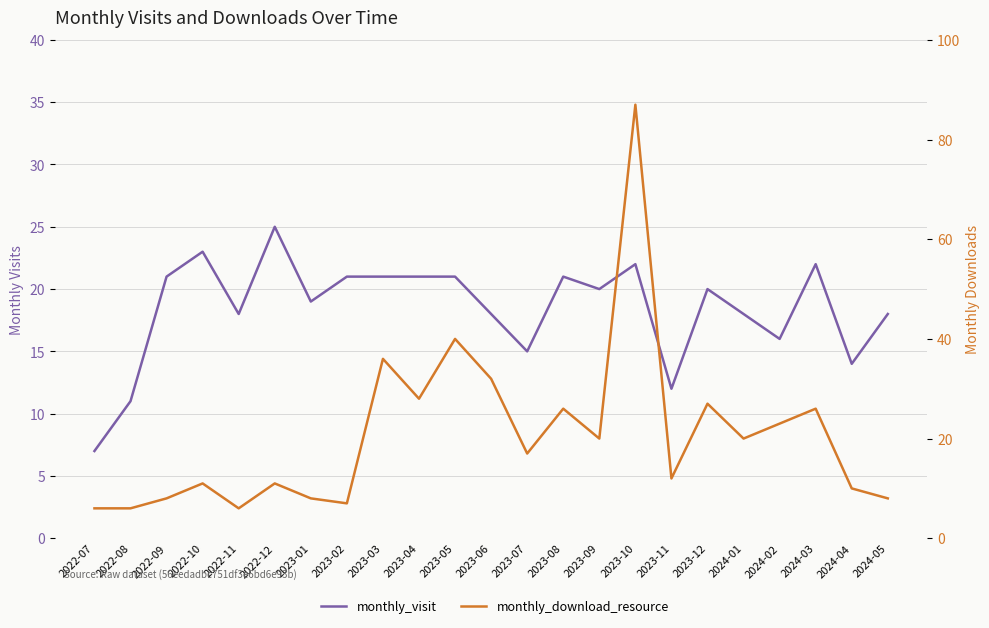

Which category has the highest value in the monthly_download_resource series?

2023-10